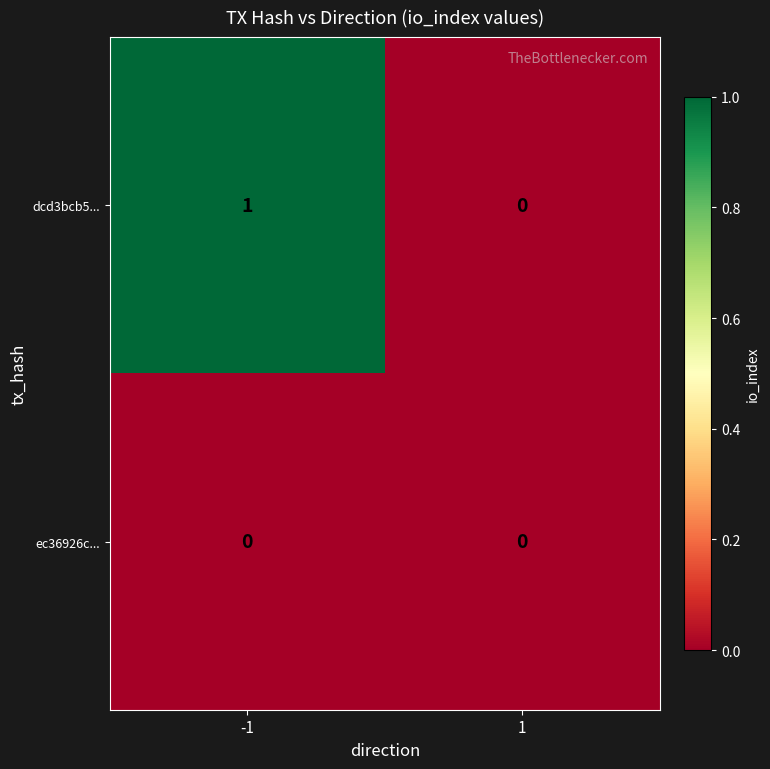

Reading left to right, what are all the values shown in this chart?

dcd3bcb5...: 1	0
ec36926c...: 0	0